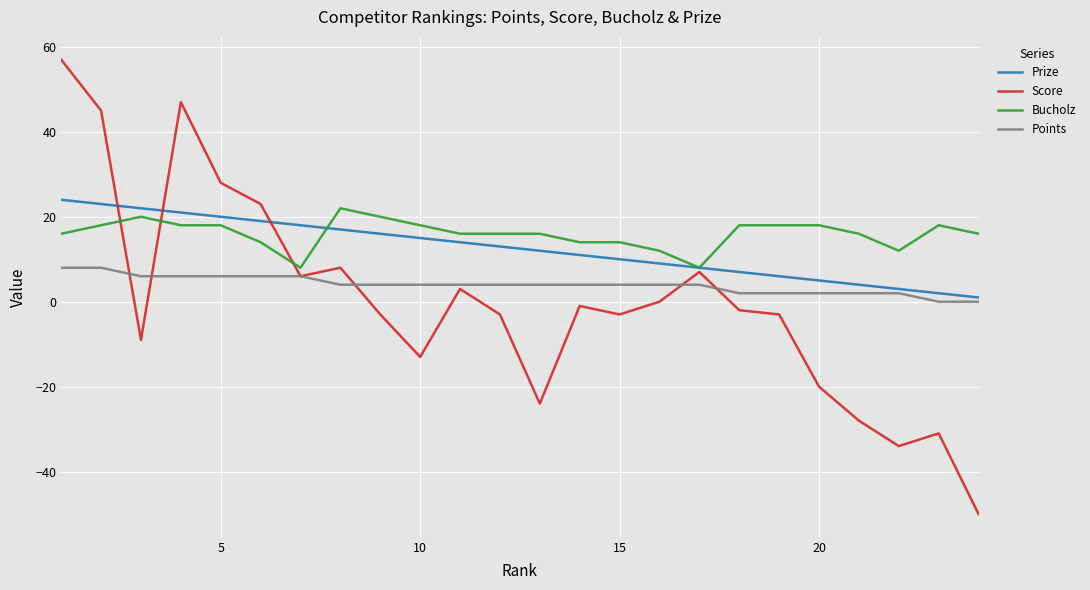

What is the highest value of the Score series?

57